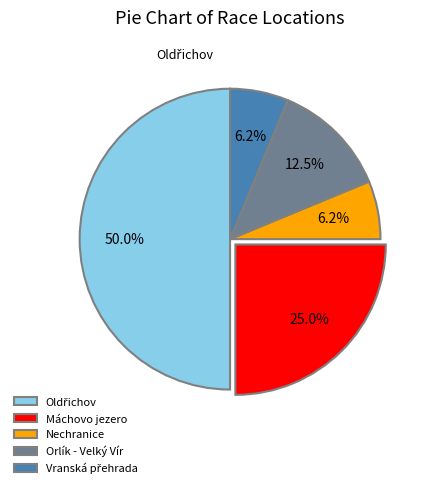

Which category has the biggest portion of the pie?

Oldřichov